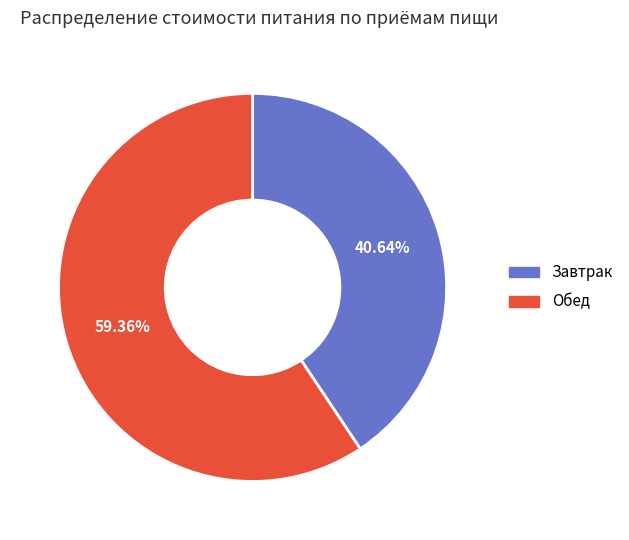

Which has a higher value, Обед or Завтрак?

Обед